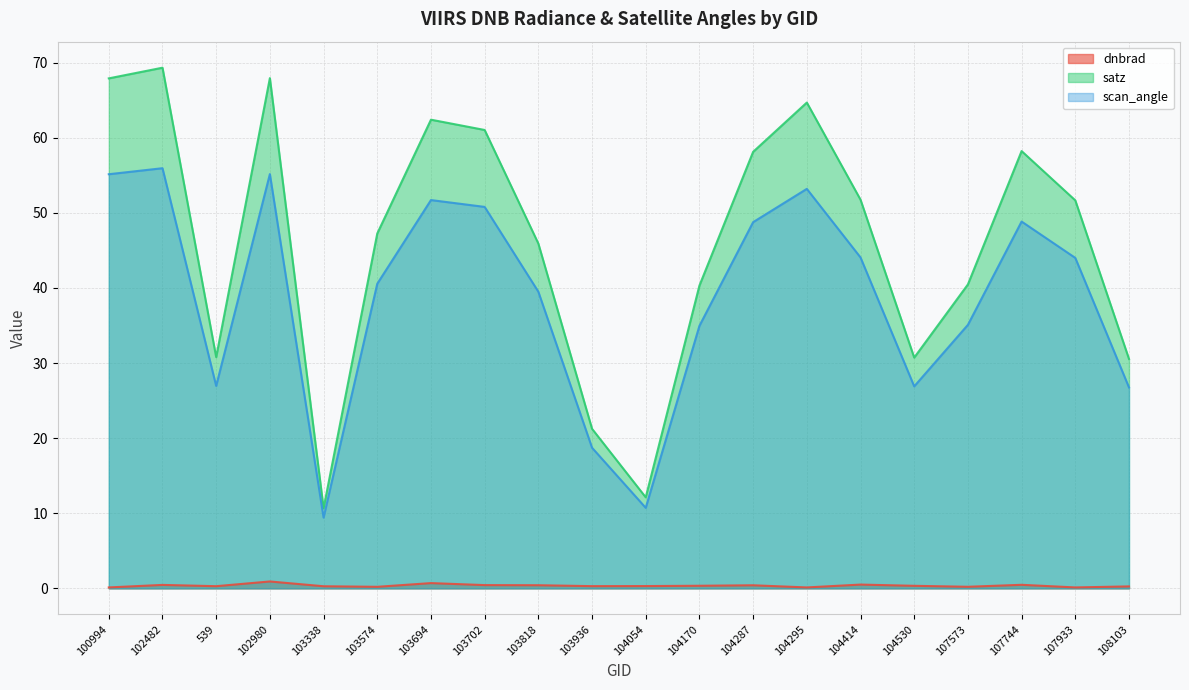

Which series has the largest total across all categories?

satz